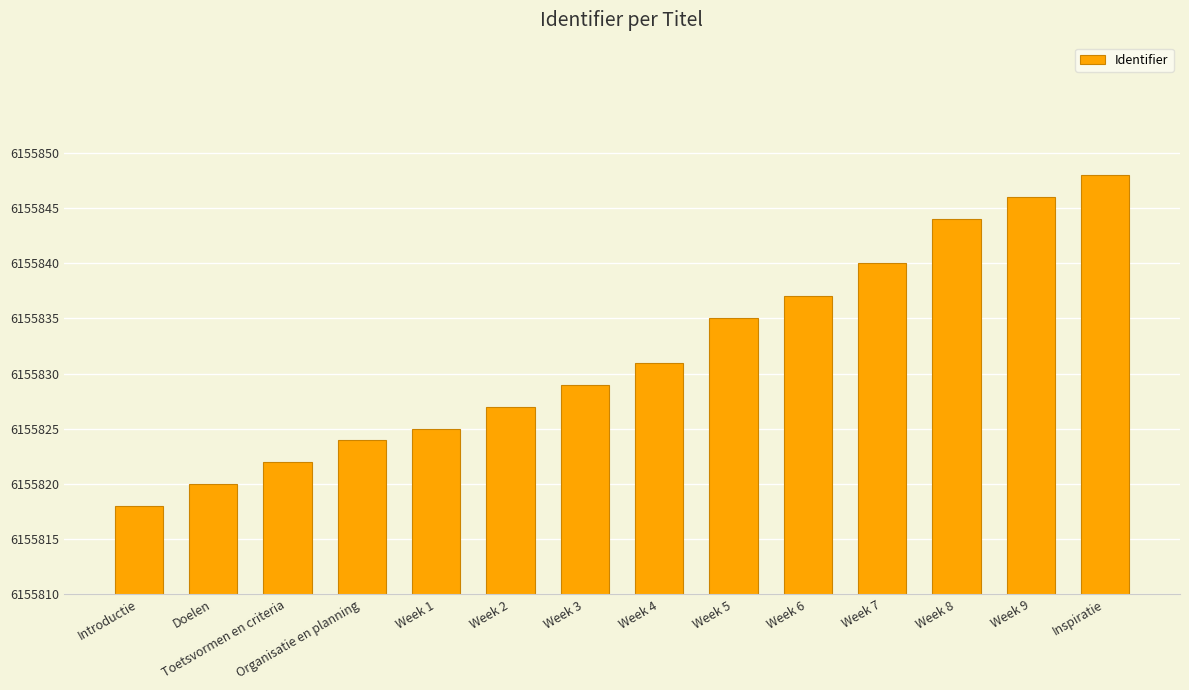

What is the difference between the maximum and minimum values?

30